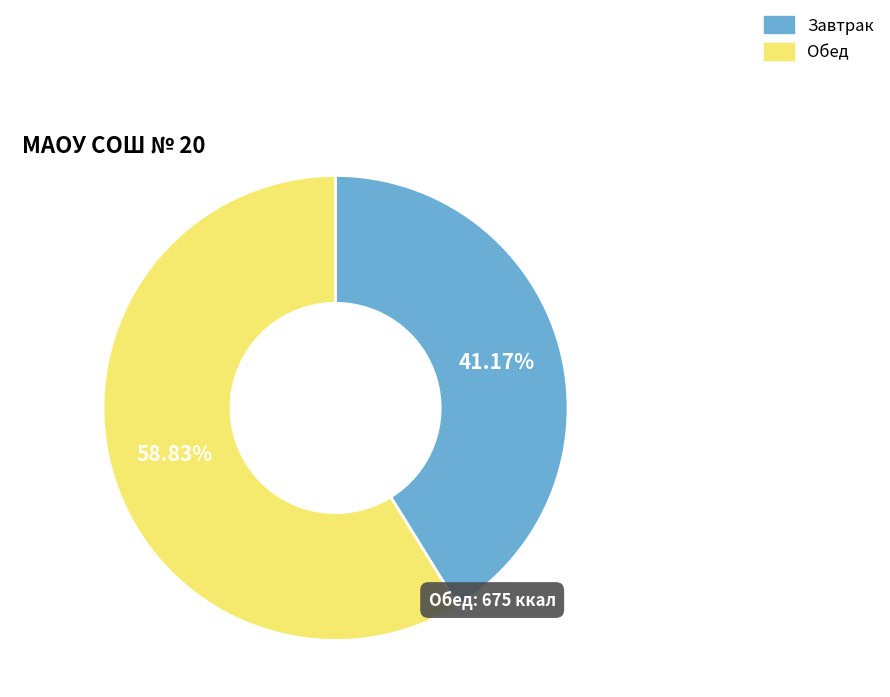

Is there any slice that represents more than half of the pie?

Yes